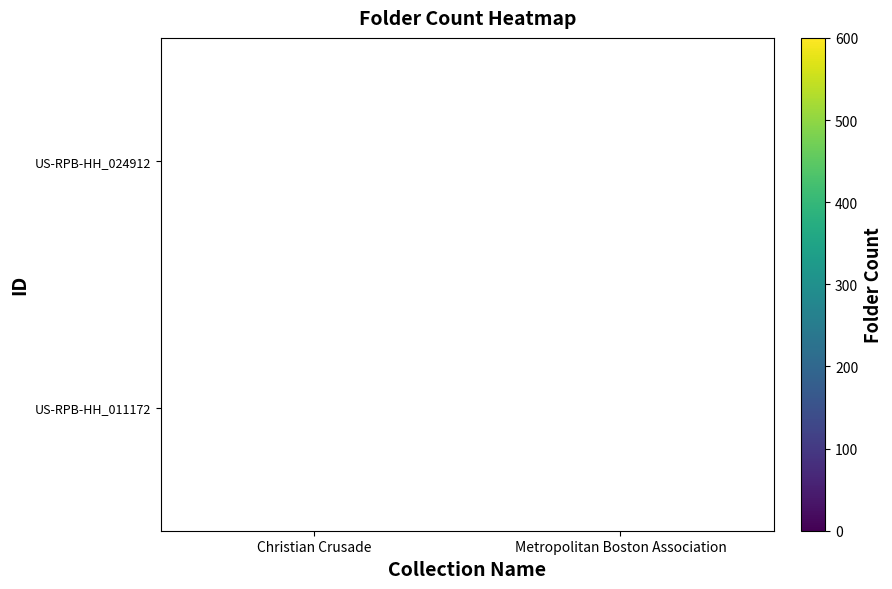

The value of US-RPB-HH_011172 at Metropolitan Boston Association is 39. True or false?

True